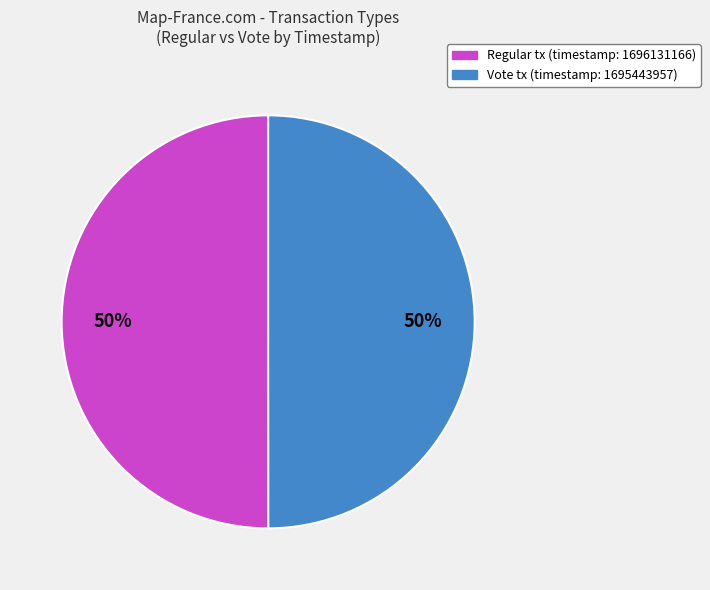

Approximately how many times larger is the value at Regular compared to Vote?

1.0